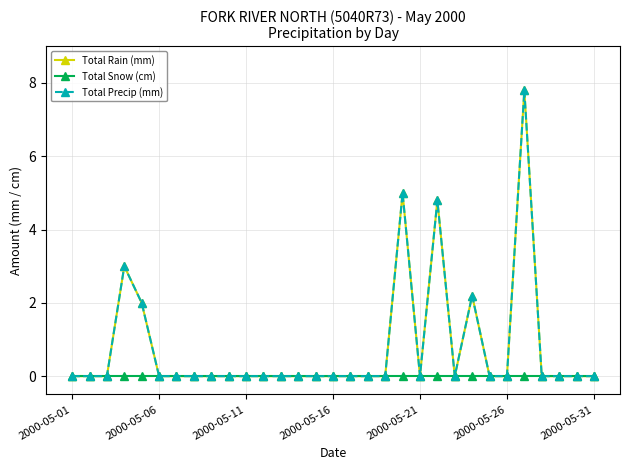

Is this an area chart (filled region under the line)?

No